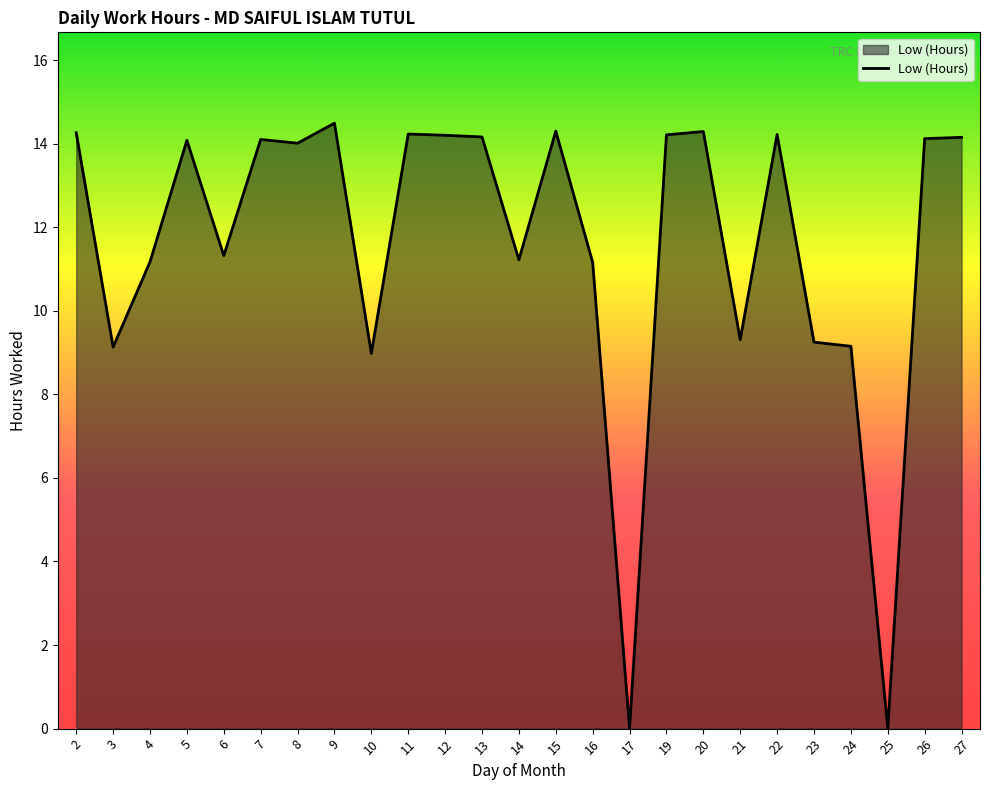

Does the chart display data point markers on the line(s)?

No